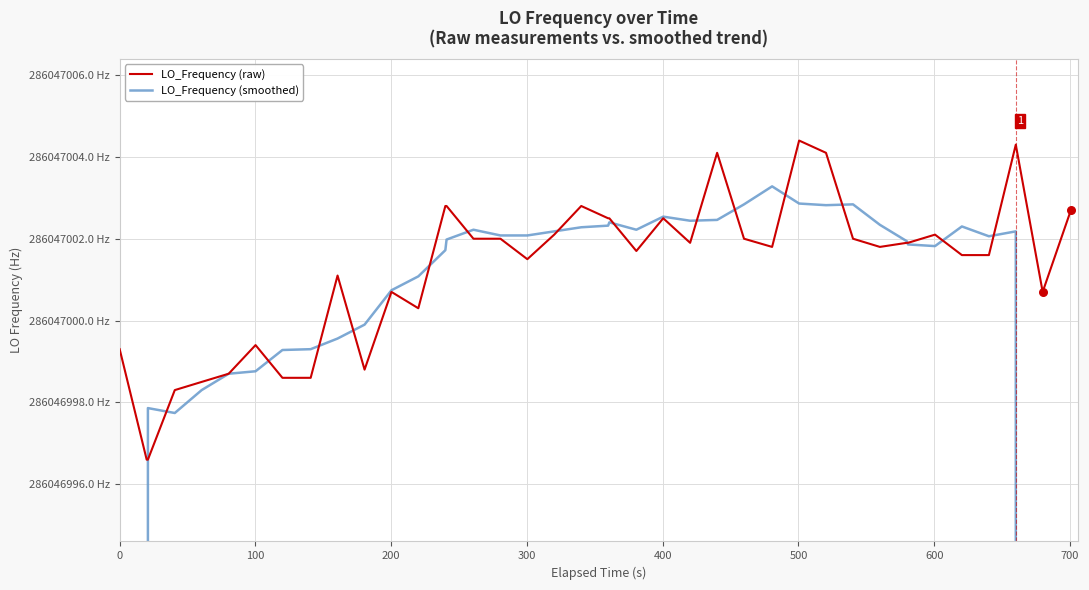

Which series has the largest Y range (max minus min)?

LO_Frequency (smoothed)